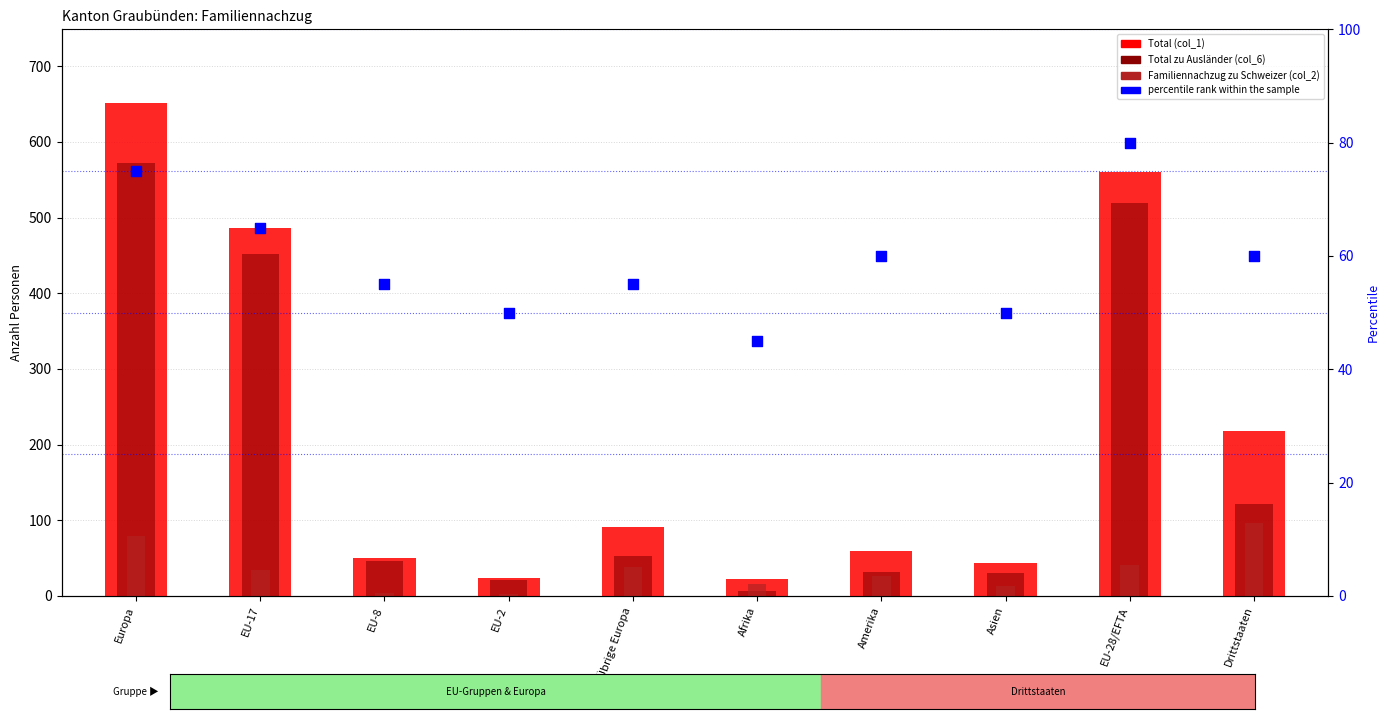

Is the value of Total zu Ausländer (col_6) at Übrige Europa greater than the value of percentile rank within the sample at EU-2?

Yes